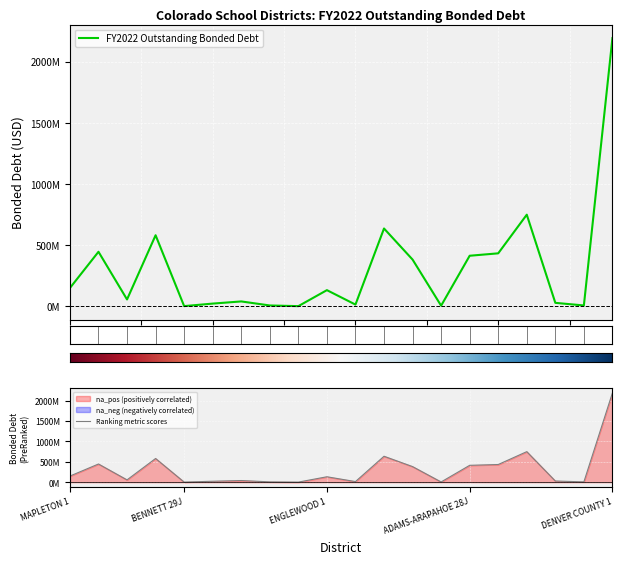

Between ENGLEWOOD 1 and ALAMOSA RE-11J, which is larger?

ENGLEWOOD 1